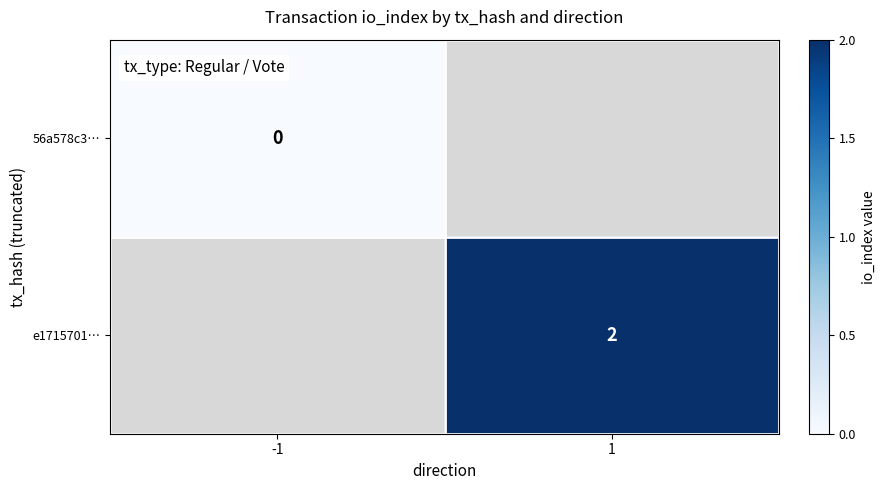

The e1715701… series shows 2 at 1. True or false?

True